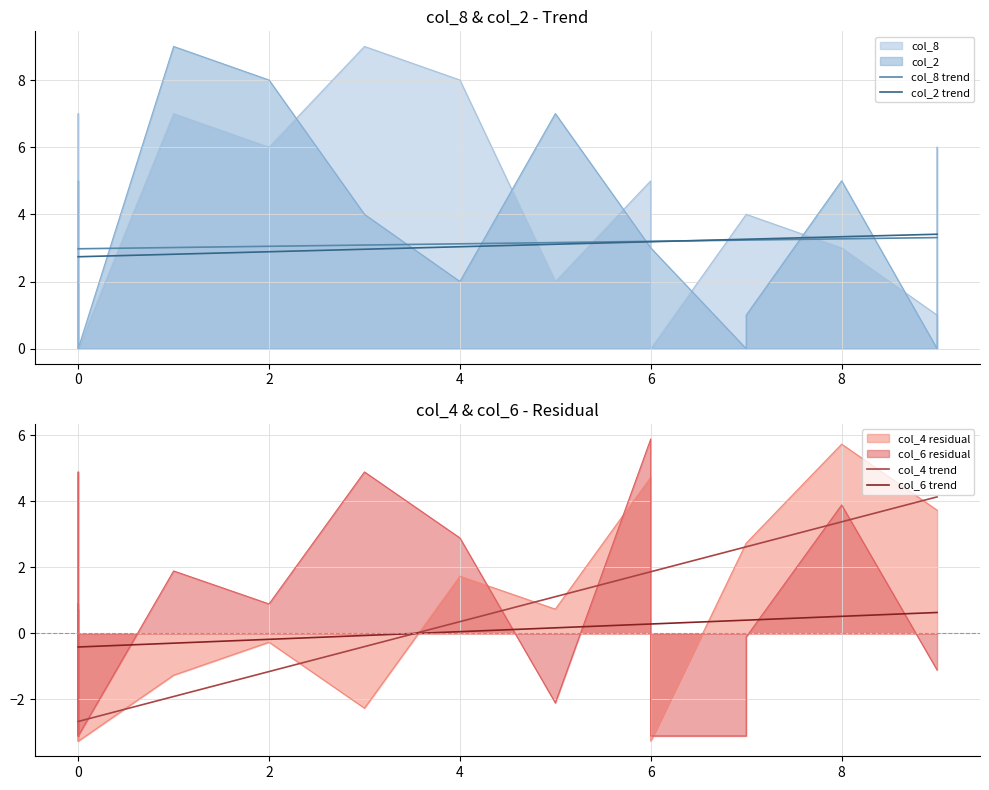

The col_8 trend series shows 4.1 at 7. True or false?

False